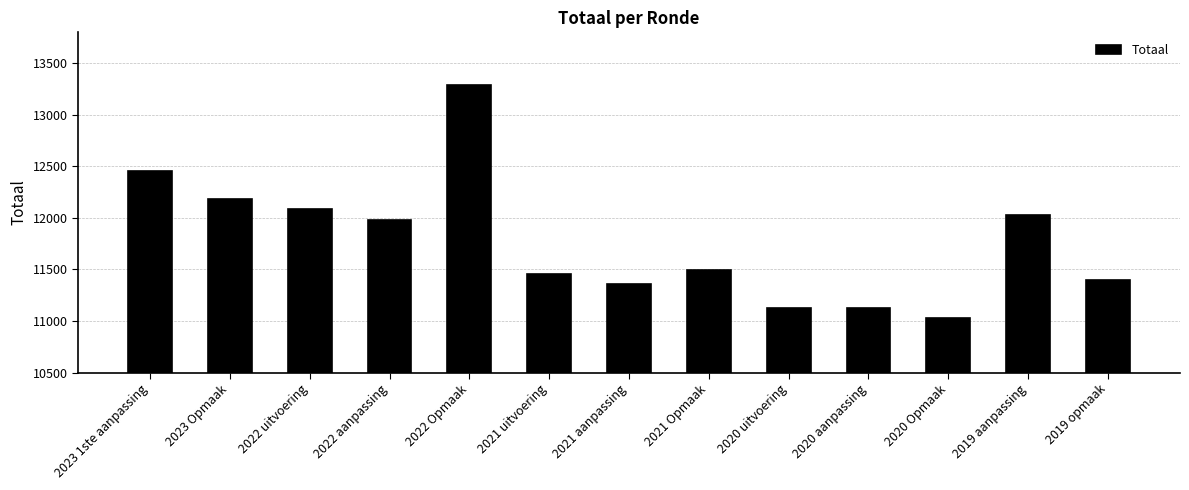

Is it true that the value at 2023 1ste aanpassing is 21147?

False